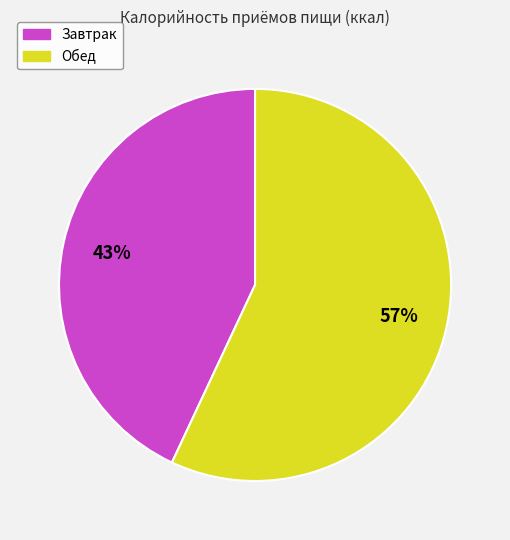

What is the majority slice?

Обед